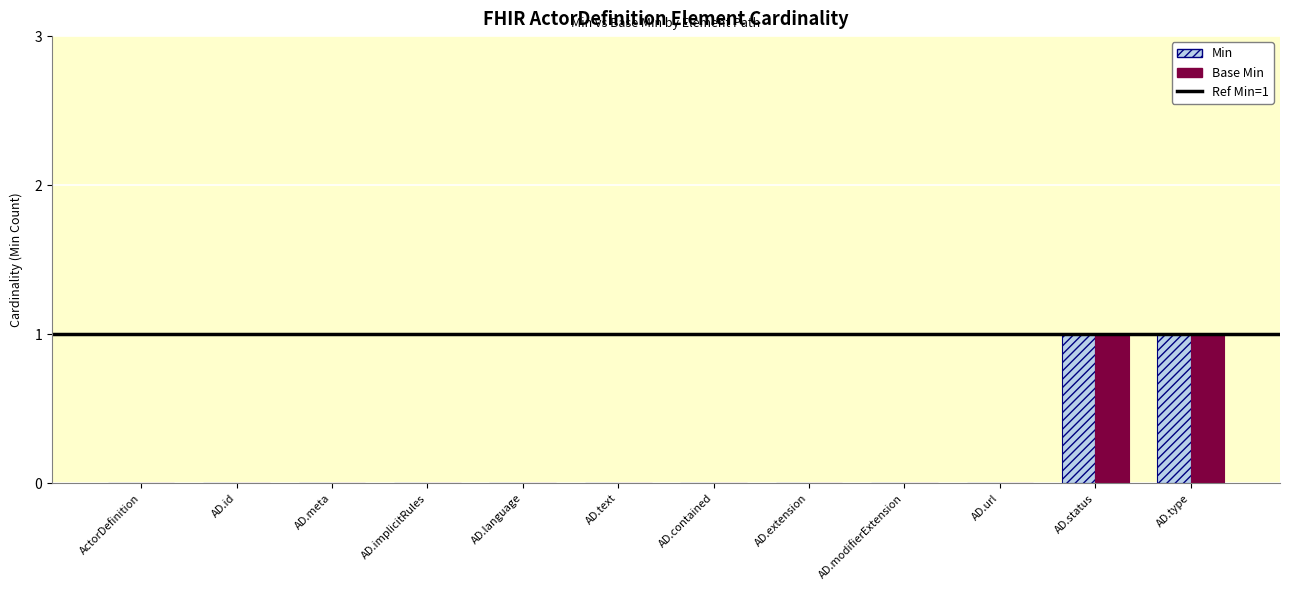

The Min series shows -1 at AD.modifierExtension. True or false?

False